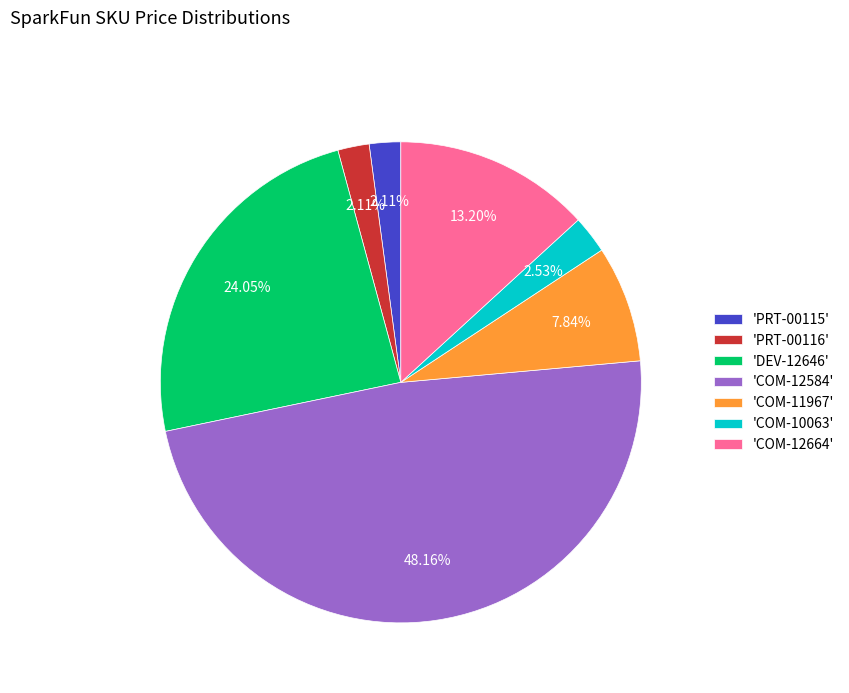

What is the ratio of the value at 'COM-10063' to the value at 'PRT-00115'?

1.2